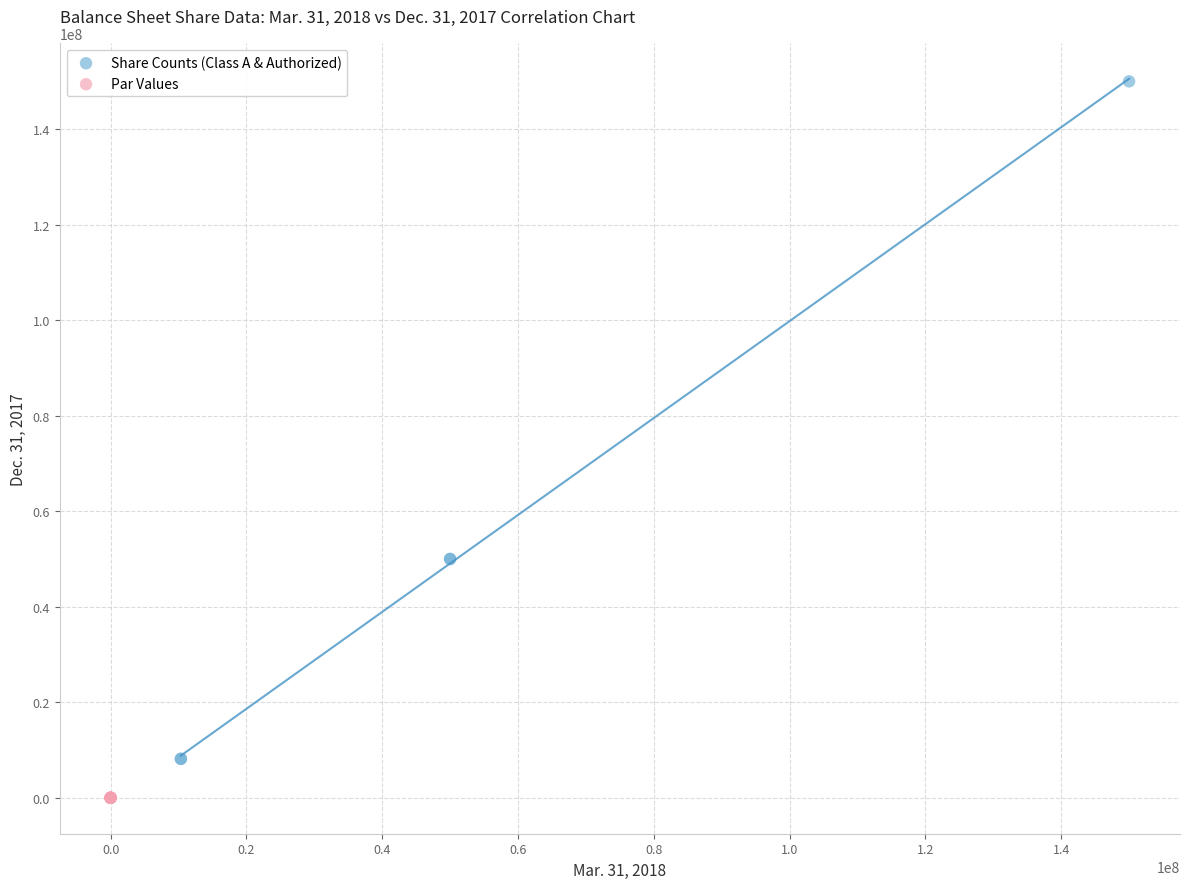

Which series reaches the maximum Y coordinate?

Share Counts (Class A & Authorized)